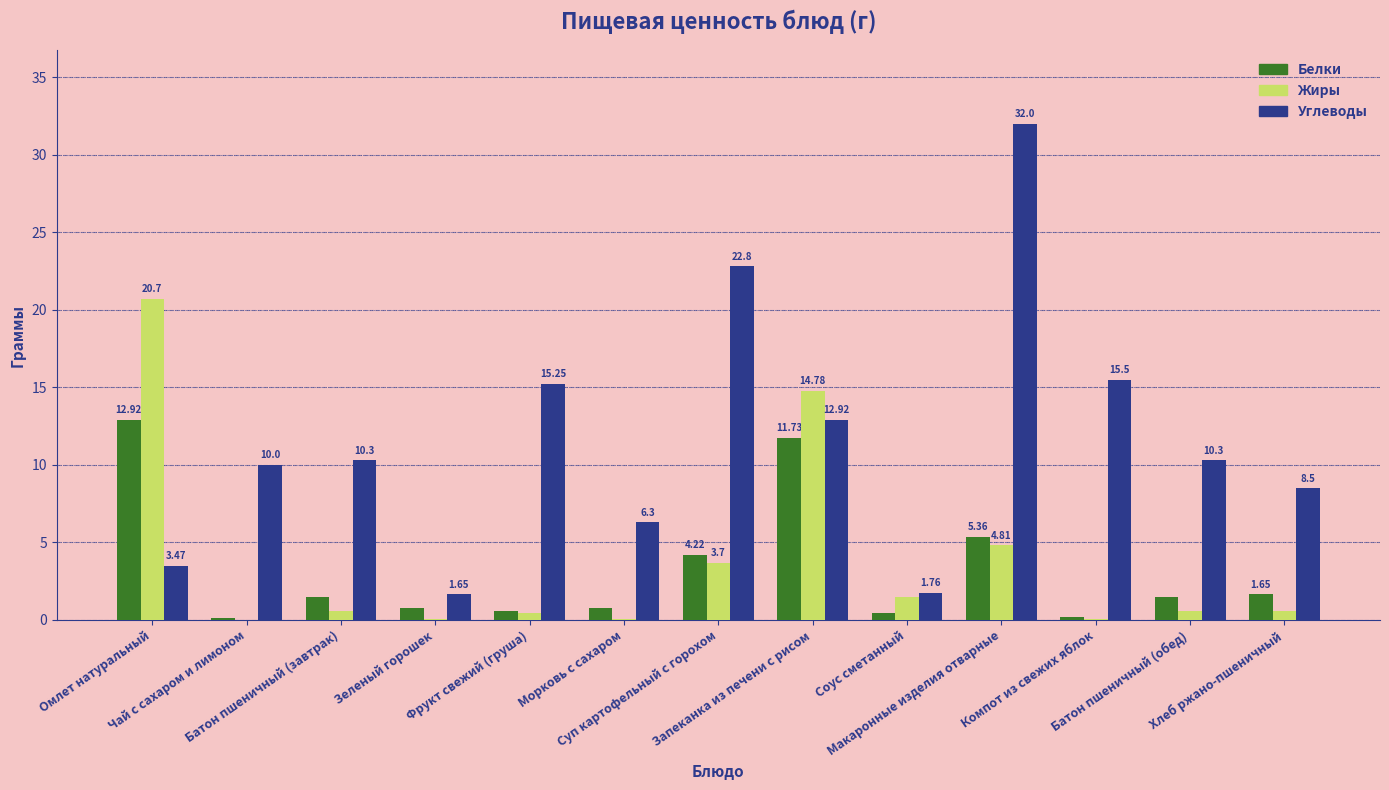

What is the sum of all Углеводы values?

150.8